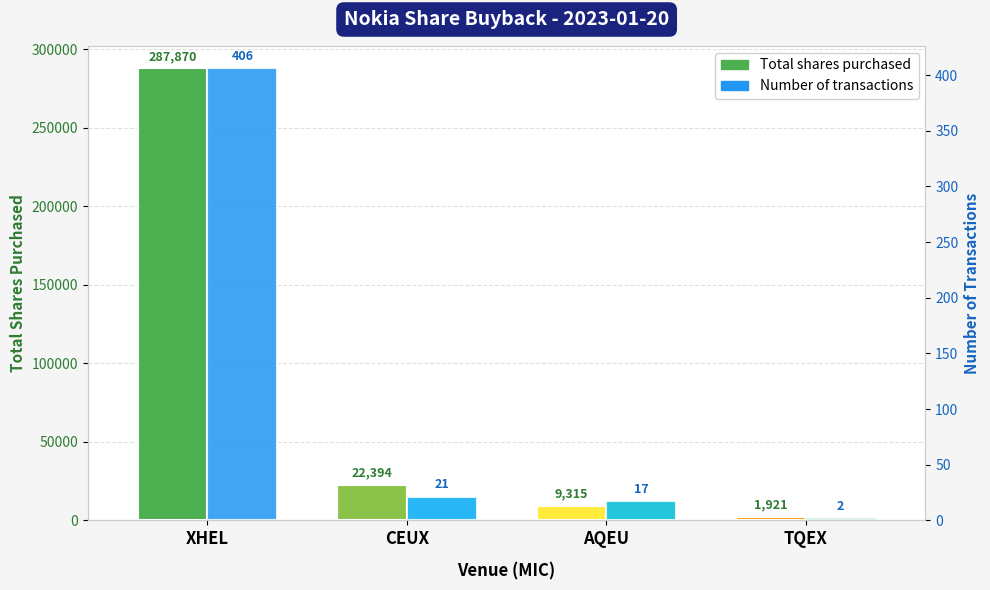

Which series has the largest total across all categories?

Total shares purchased